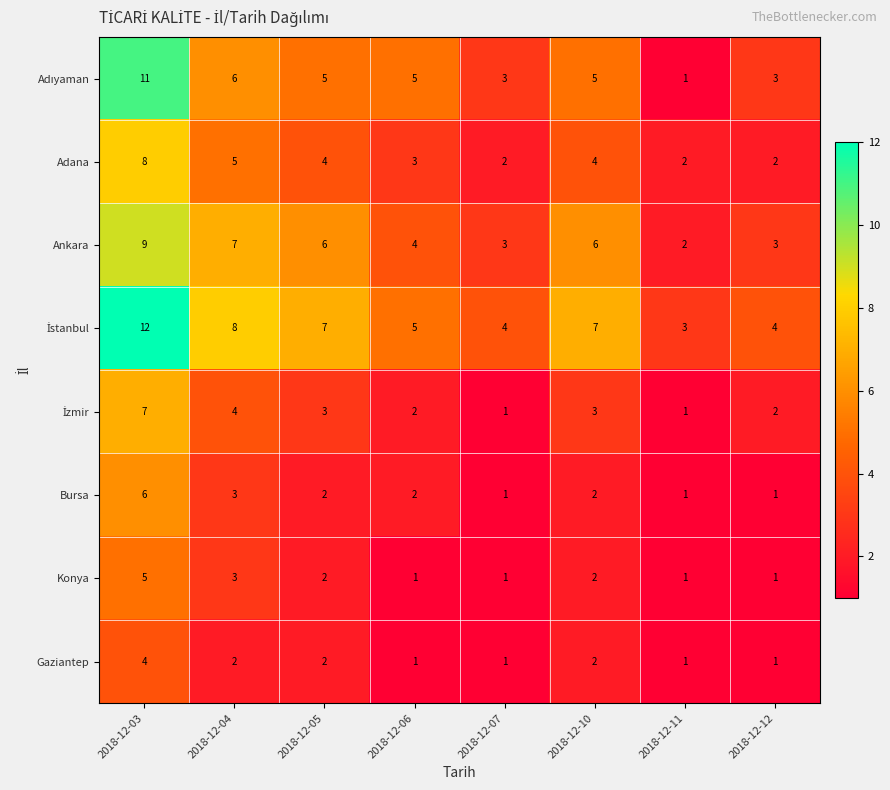

What is the average value of the Adana series?

4